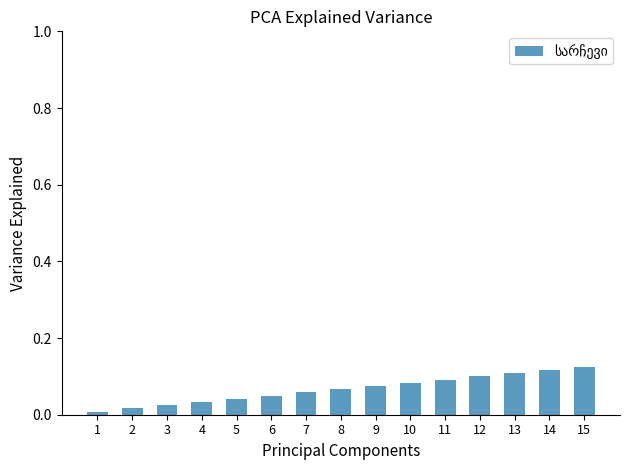

True or false: the data shows 0.1 at 10.

True